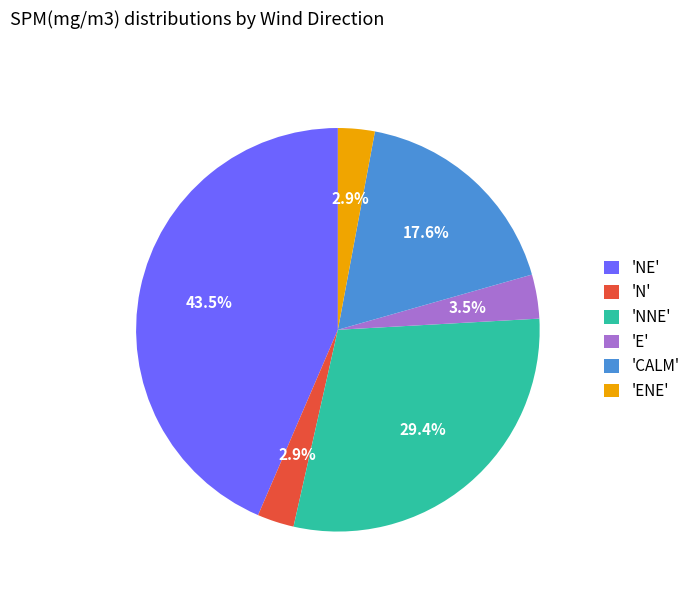

Is 'N' the majority of the pie?

No